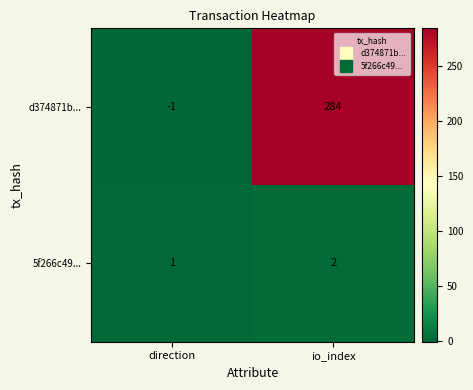

What is the maximum value shown in the chart?

284